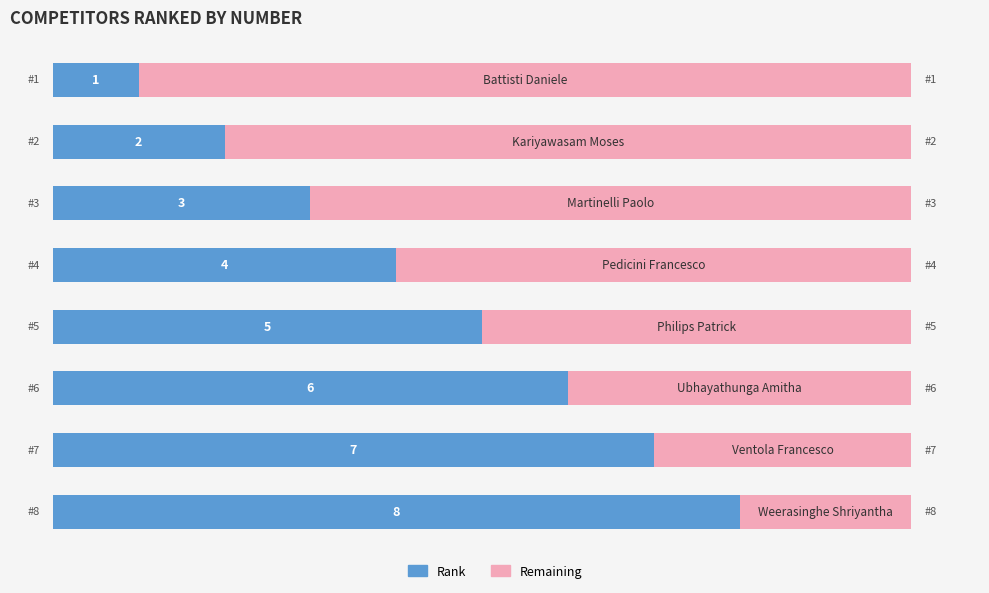

What are all the series names shown in the legend?

Rank, Remaining